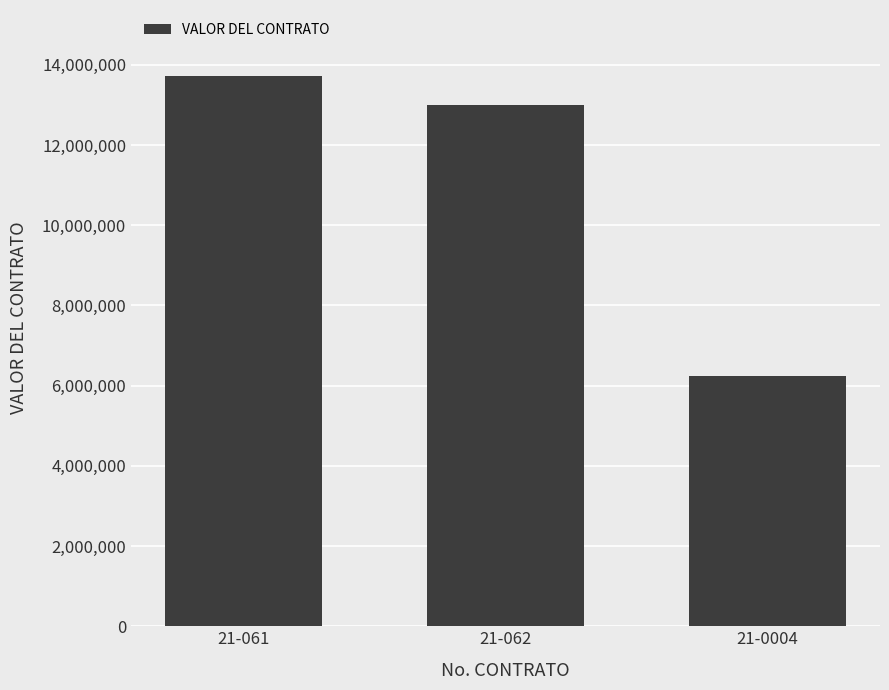

Reading left to right, extract all data points from this chart.

13722750	13000000	6245000